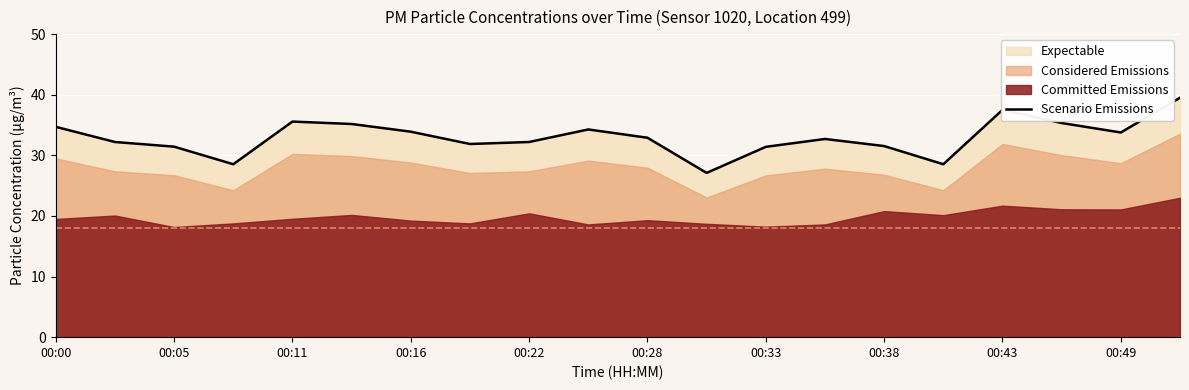

At which label does the data first exceed 32?

00:00